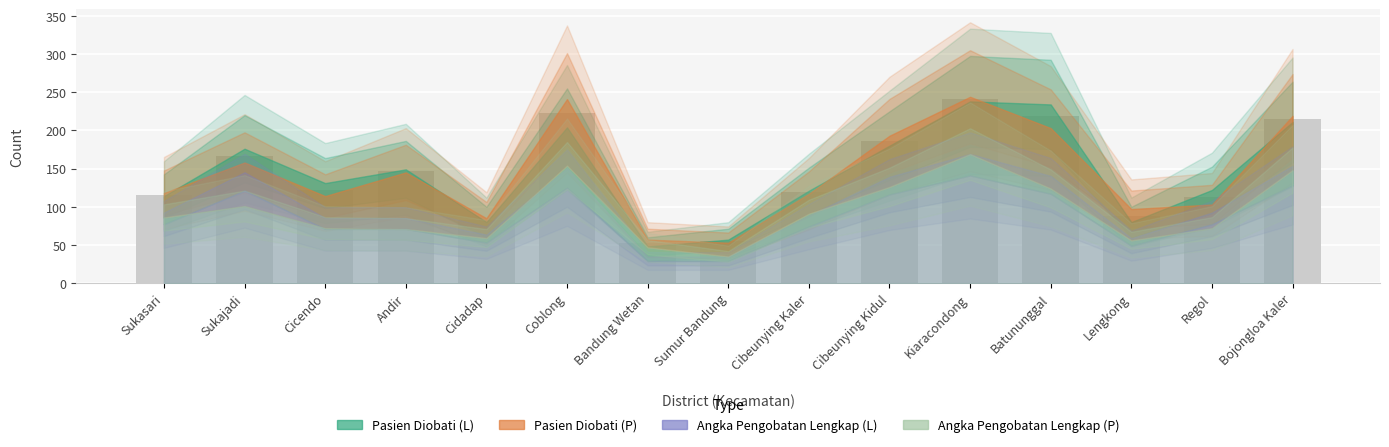

What is the label of the 8th bar from the left?

Sumur Bandung